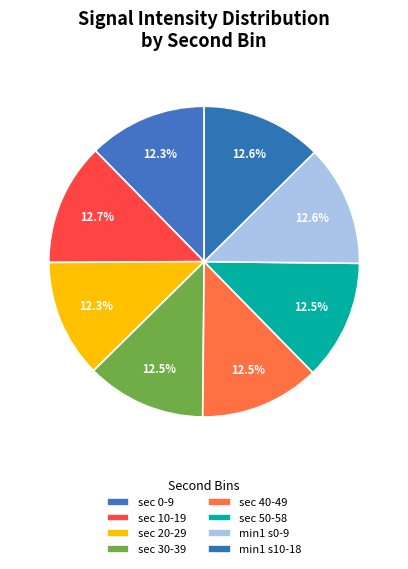

How many slices are in this pie chart?

8